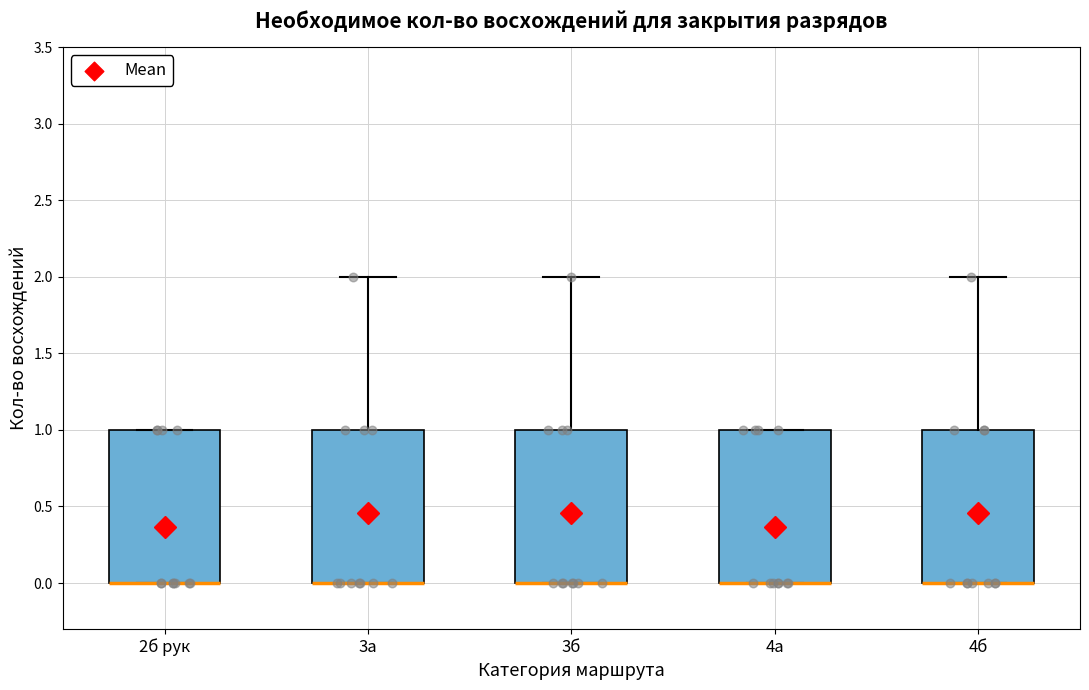

Where is the lower edge of the box for 4б on the y-axis? The values are not printed on the chart, so give them approximately, as read against the axis.

0